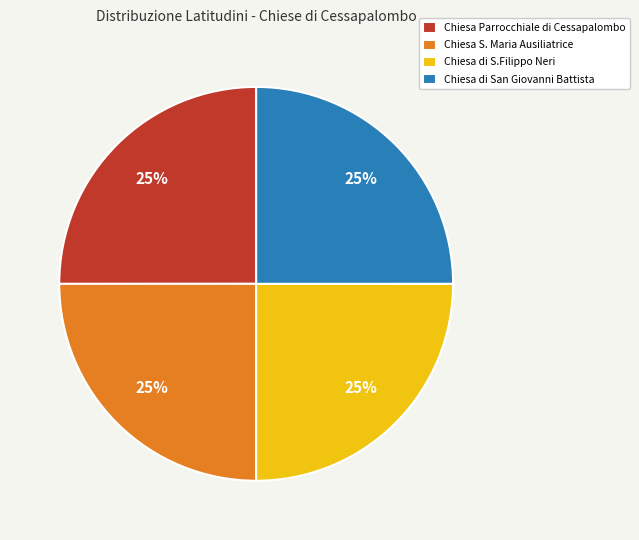

Is there any slice that represents more than half of the pie?

No